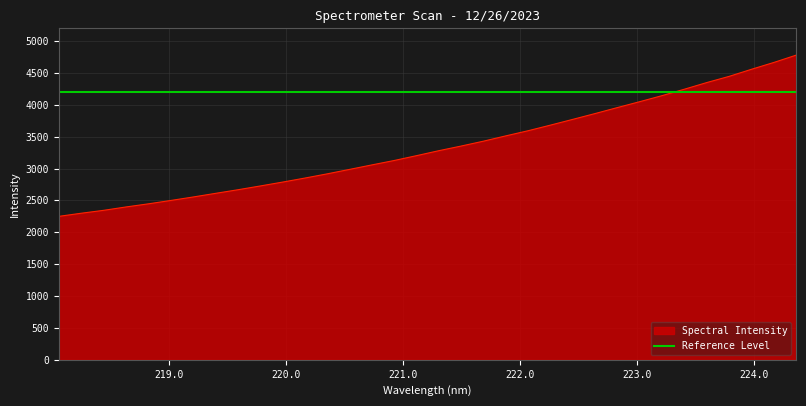

What is the difference between the maximum and minimum values?

2528.3